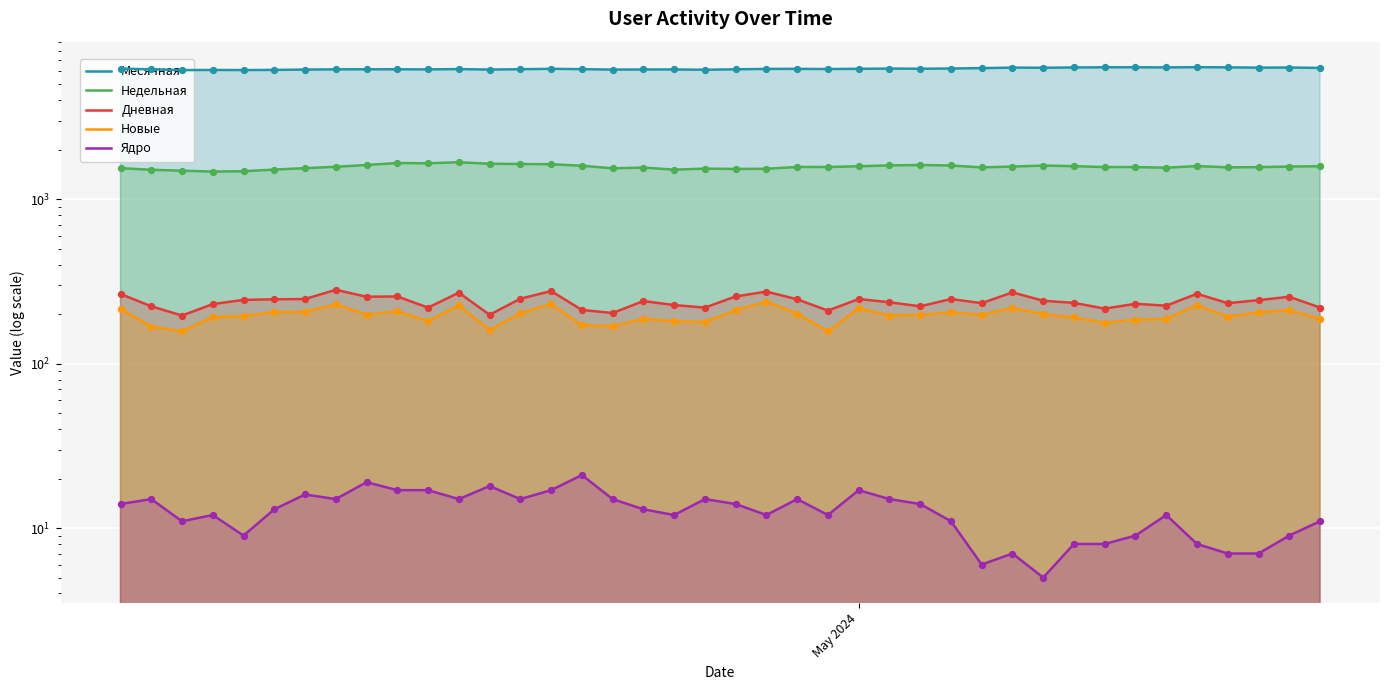

At how many categories does at least one series exceed 2738?

40